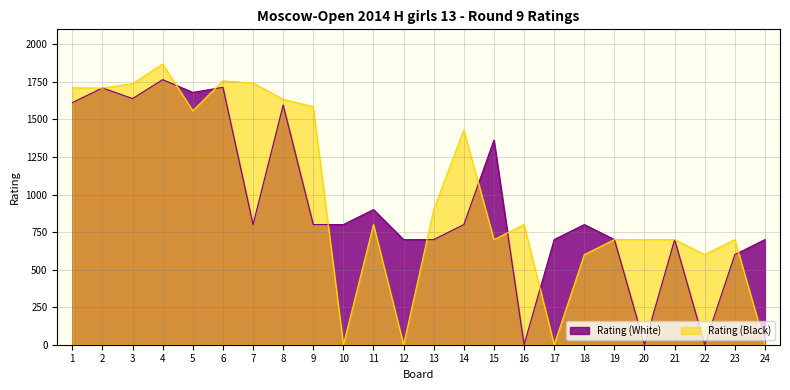

What is the value of the Rating (Black) point at the 3rd from the left?

1738